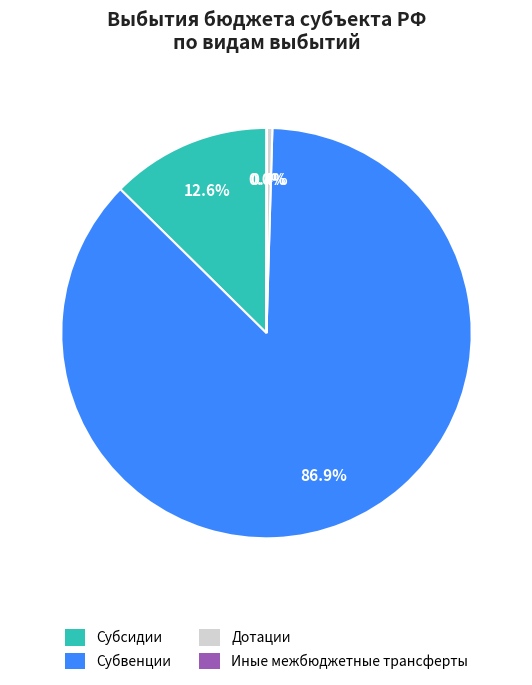

Approximately how many times larger is the value at Субвенции compared to Дотации?

205.1